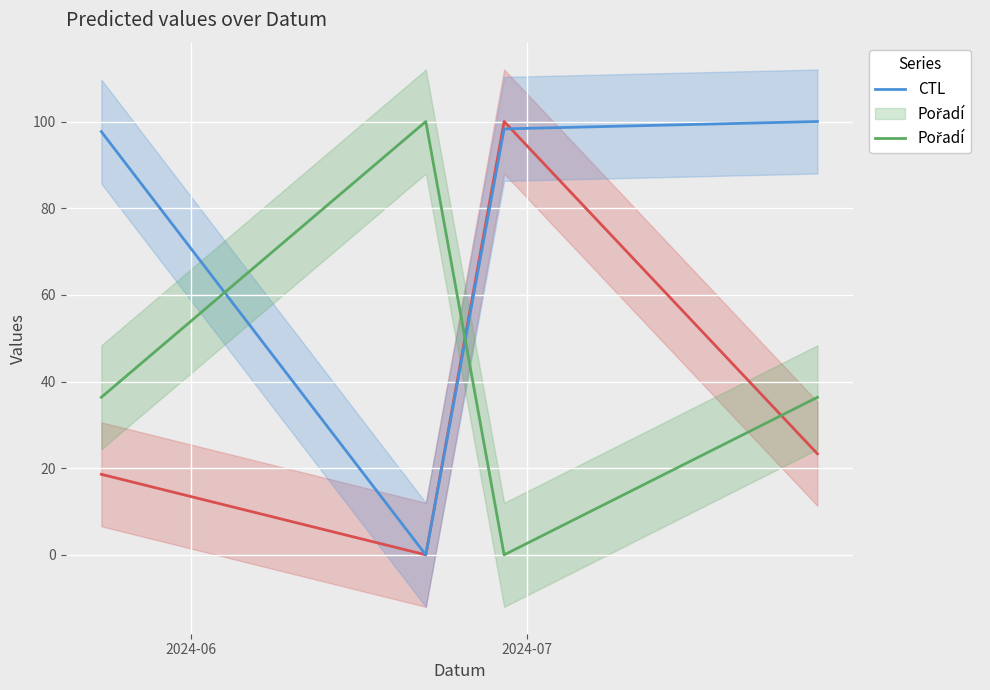

What is the sum of all Body values?

141.9